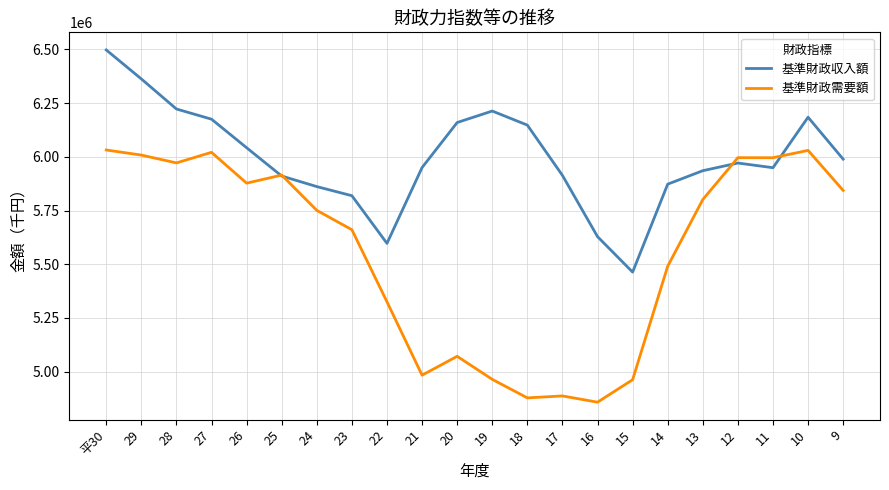

Between 20 and 18, which series saw the biggest shift?

基準財政需要額